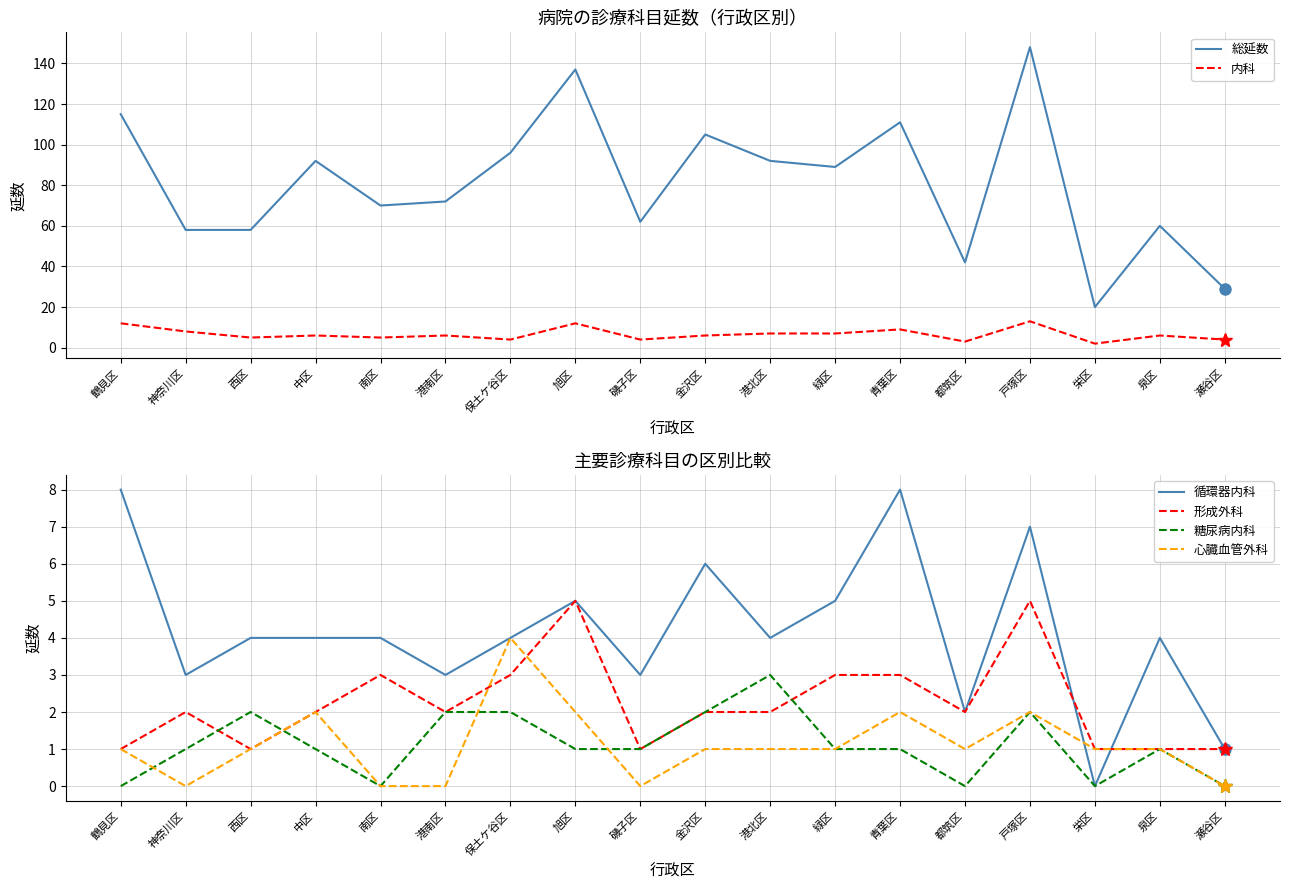

What is the sum of all 形成外科 values?

40